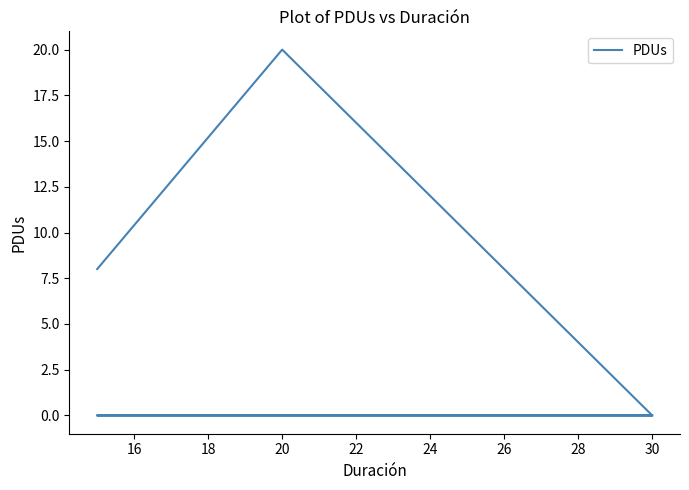

The value at 14 is 2. True or false?

False